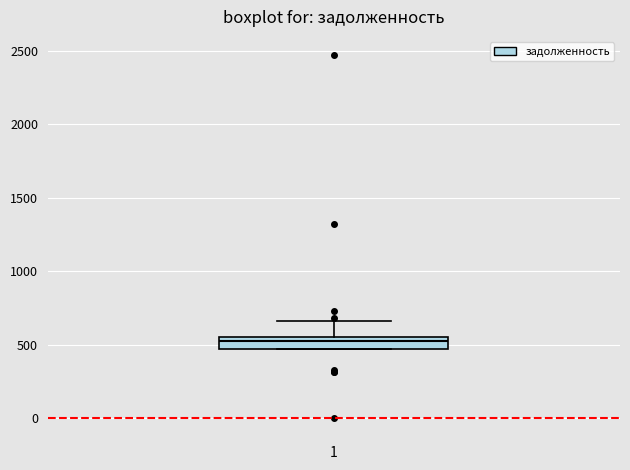

Transcribe this box plot: give where the median line is, the range the box spans, and where the two whiskers end, as read against the y-axis. The values are not printed on the chart, so give them approximately, as read against the axis.

median 500, box 450 to 550, whiskers 450 to 650